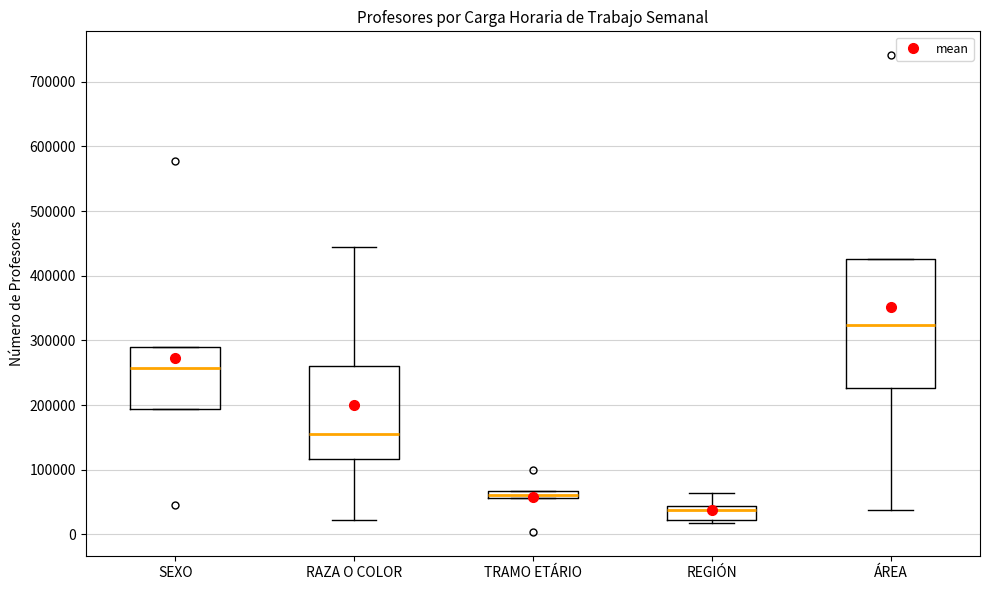

Comparing the boxes themselves (not the whiskers), which one is the tallest?

ÁREA